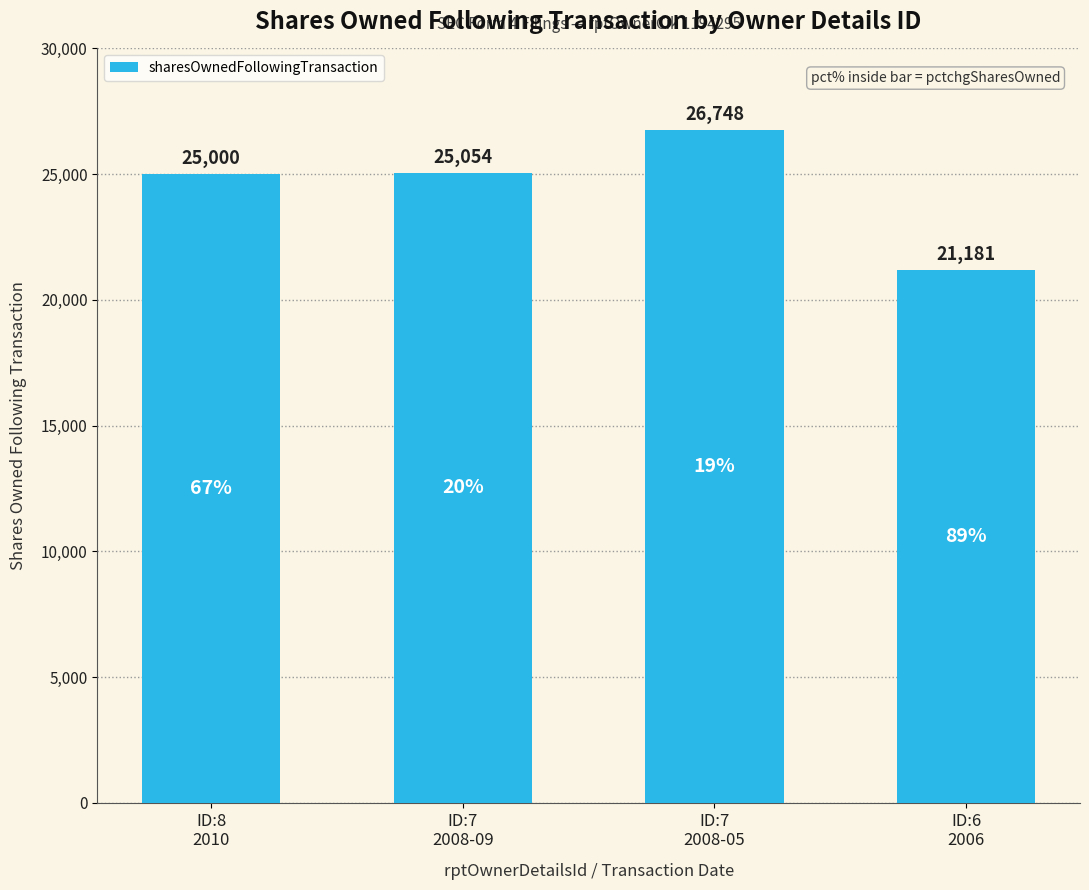

Which category has the highest value across all series?

ID:7
2008-05